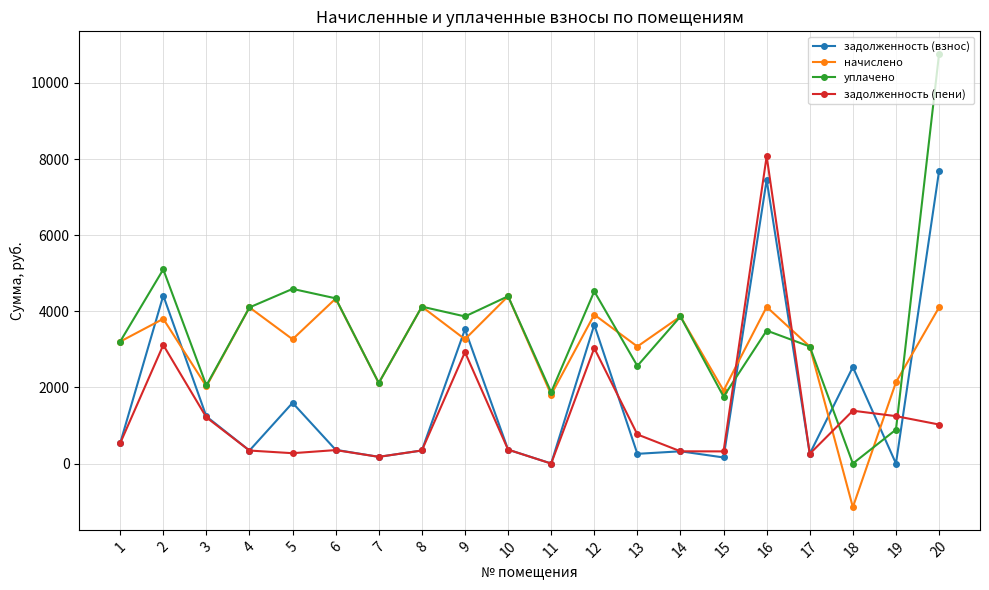

How many times do задолженность (пени) and начислено cross each other?

4